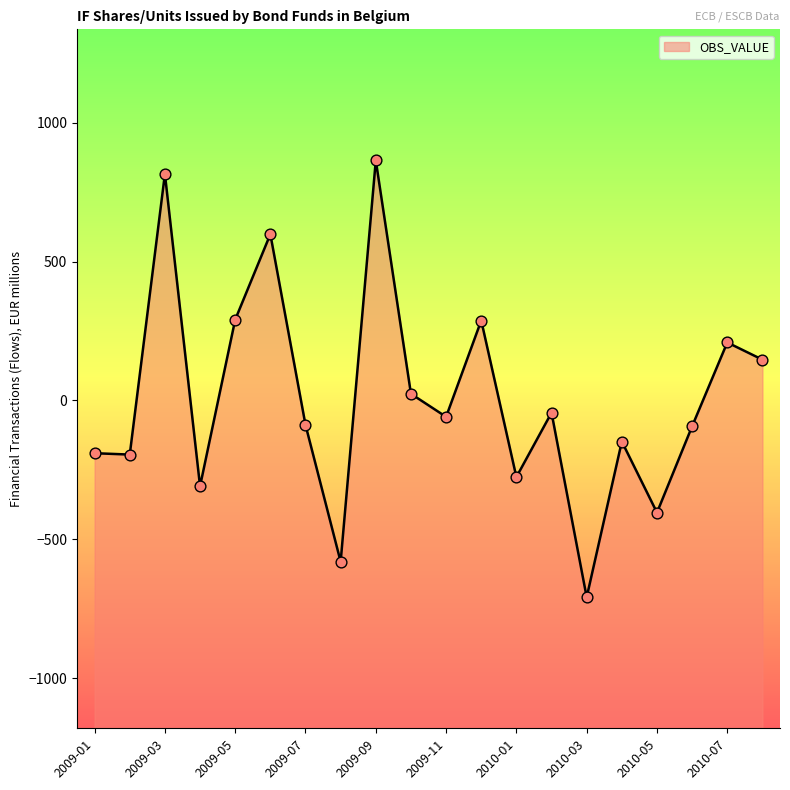

What is the change in value from 2010-03 to 2010-05?

+305